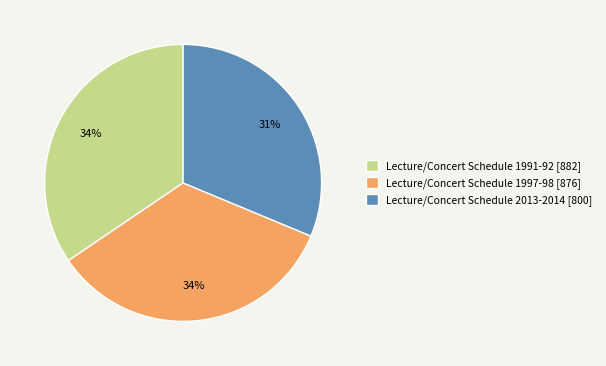

The Lecture/Concert Schedule 1991-92 [882] slice represents 45% of the pie. True or false?

False